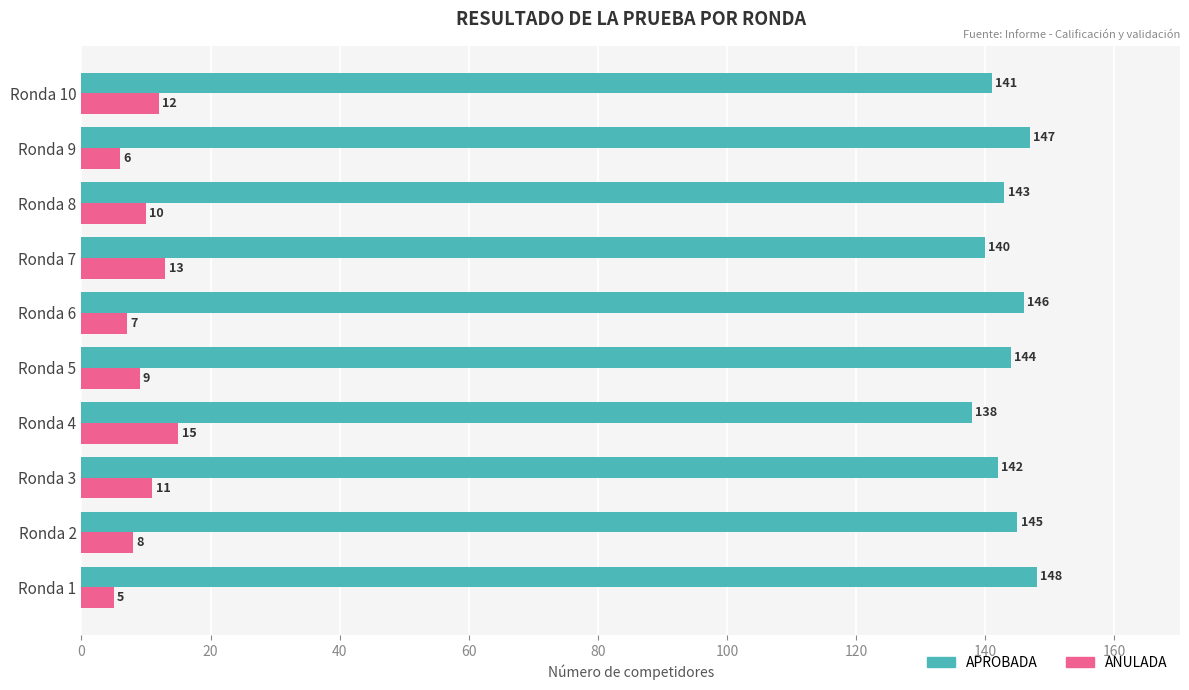

The APROBADA series shows 142 at Ronda 3. True or false?

True